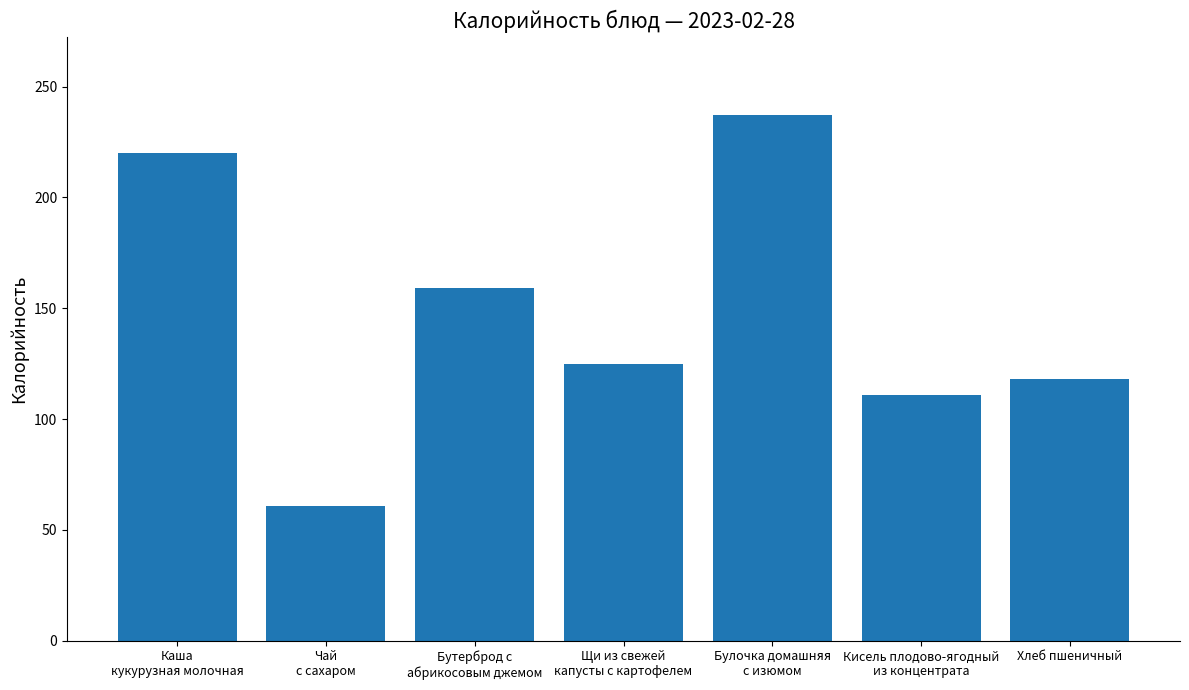

How many data points are less than 125?

3